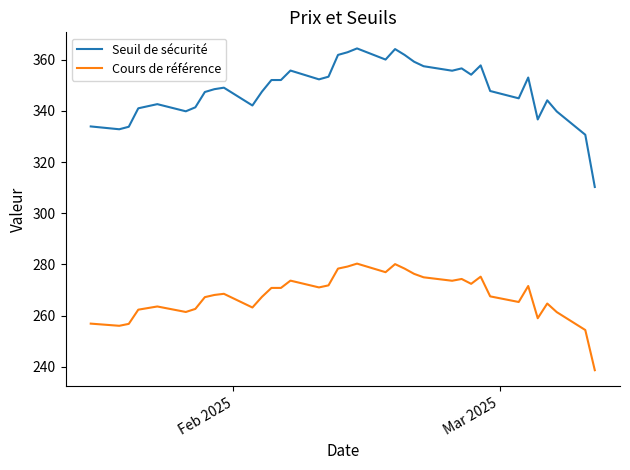

Which series has the widest spread of values?

Seuil de sécurité